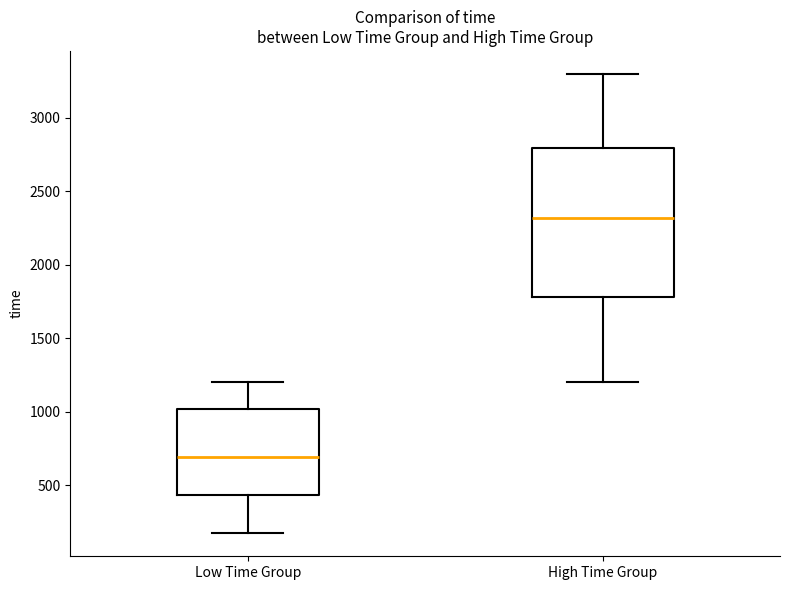

Which box's median line is the lowest?

Low Time Group